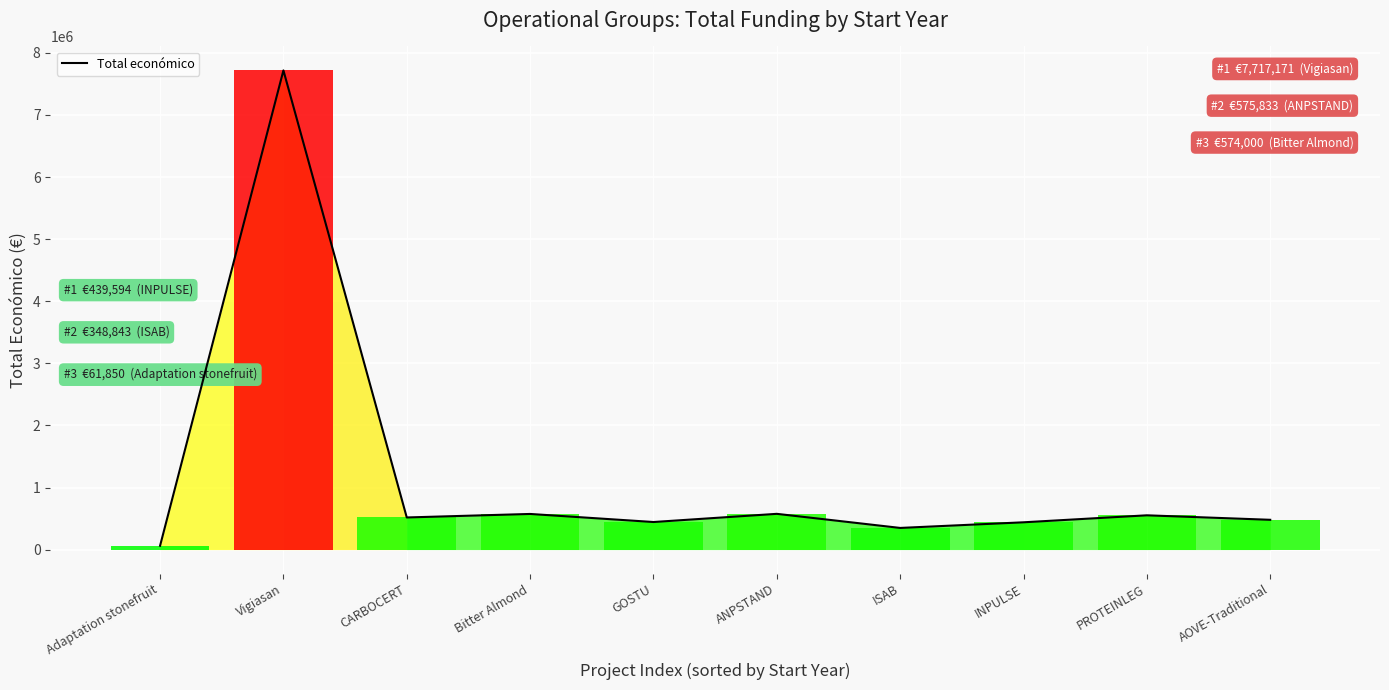

Between Vigiasan and AOVE-Traditional, which is larger?

Vigiasan